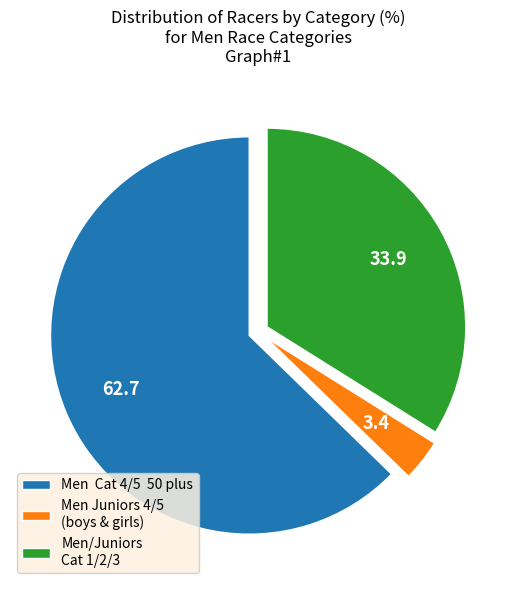

True or false: Men Cat 4/5 50 plus accounts for 63% of the total.

True